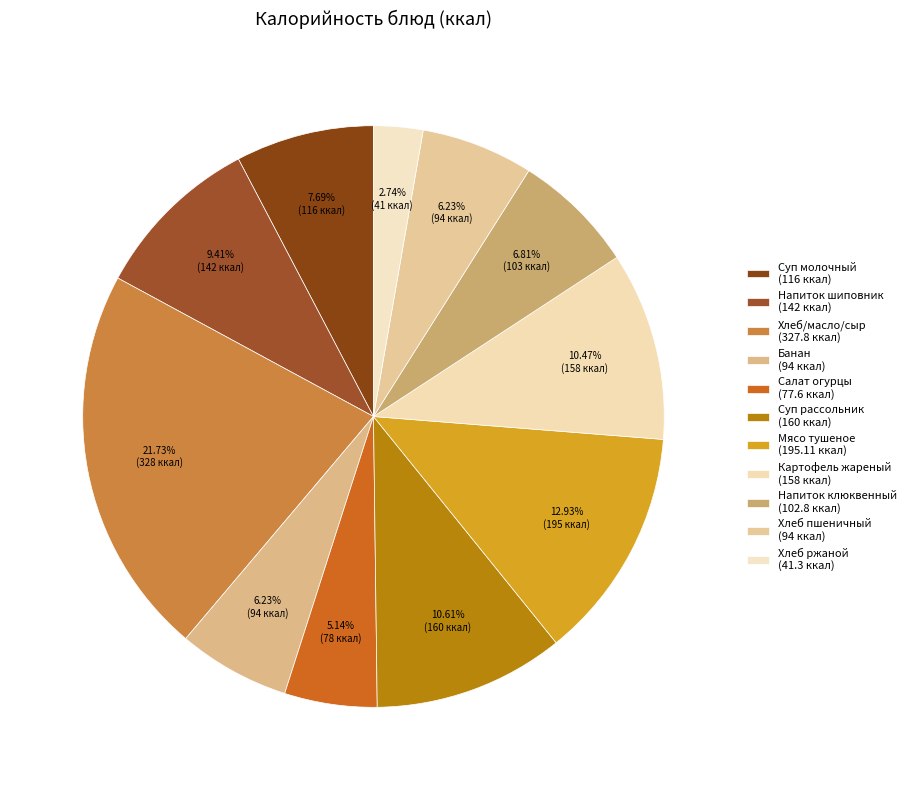

How many segments does this pie chart have?

11